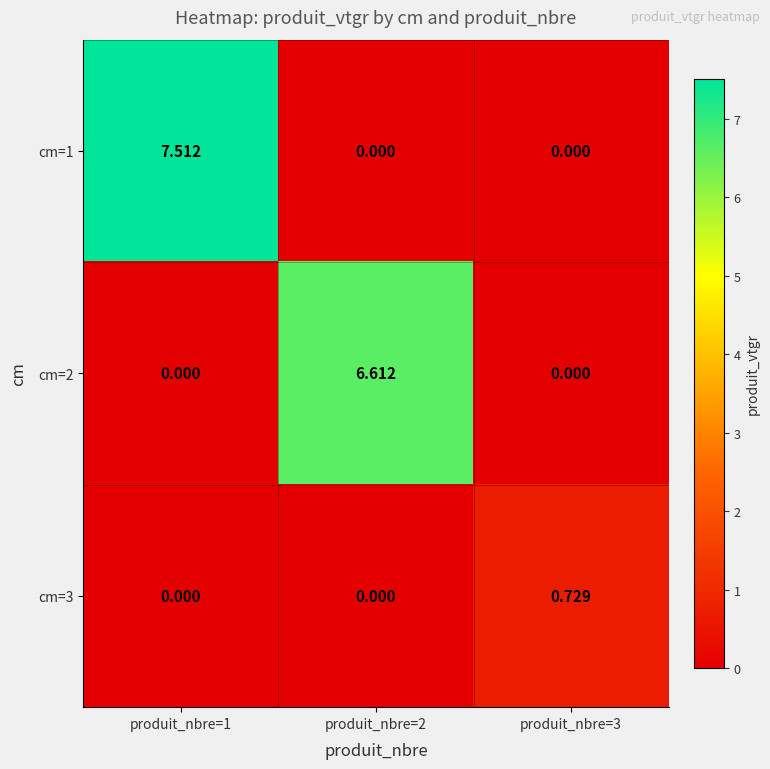

What is the greatest value displayed?

7.5